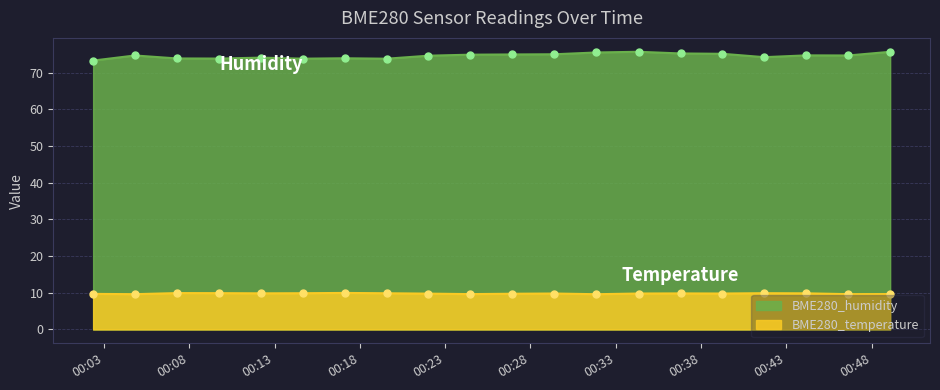

The value of BME280_temperature at 2023/02/03 00:41:42 is 9.9. True or false?

True